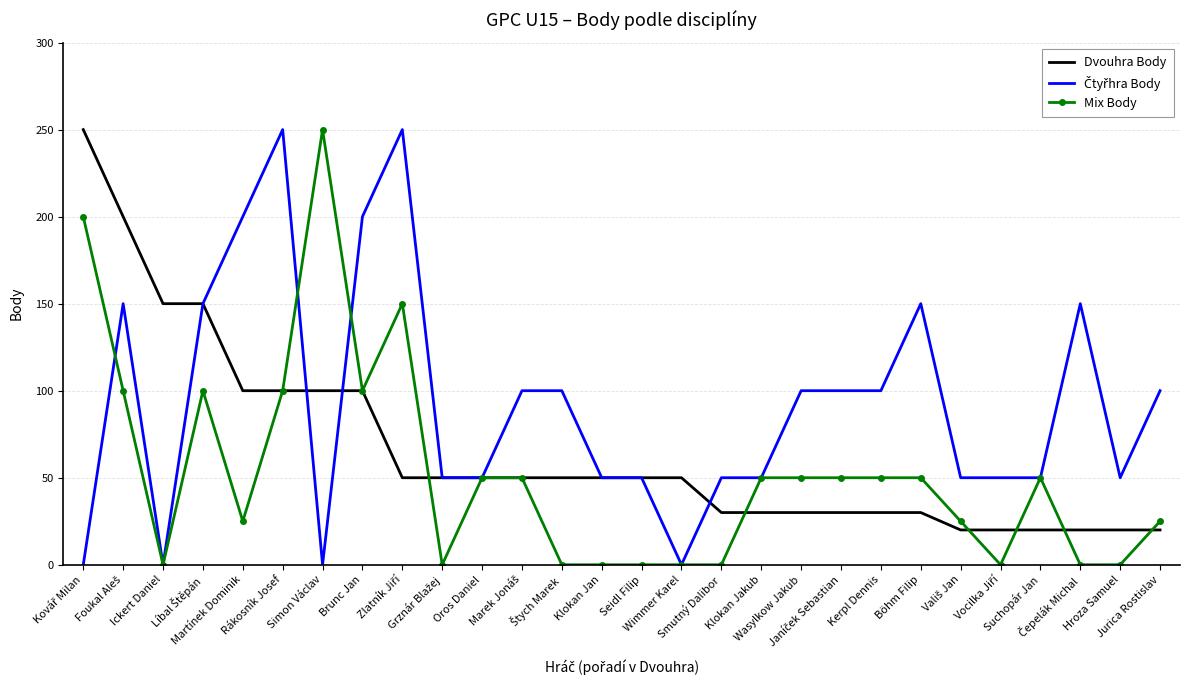

What is the greatest value displayed?

250